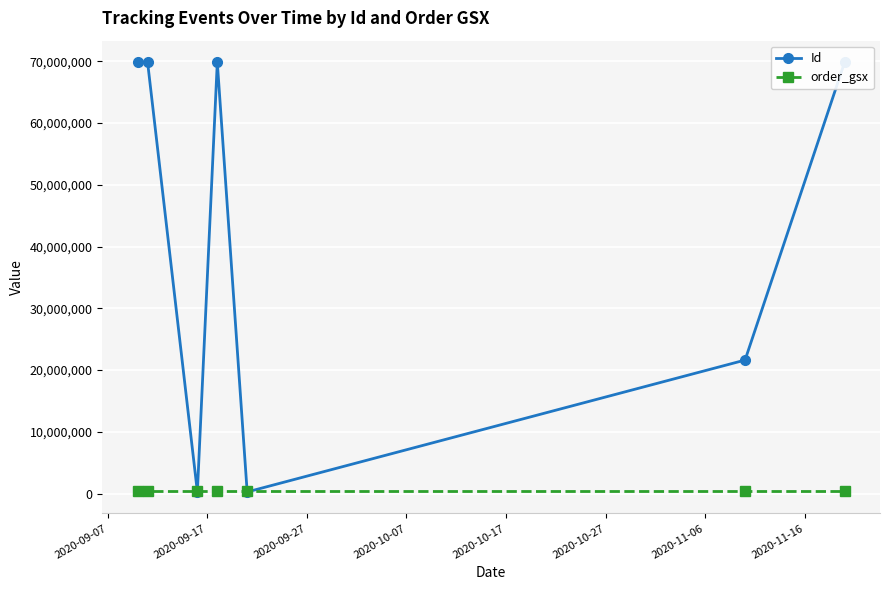

What is the minimum value for Id?

264519